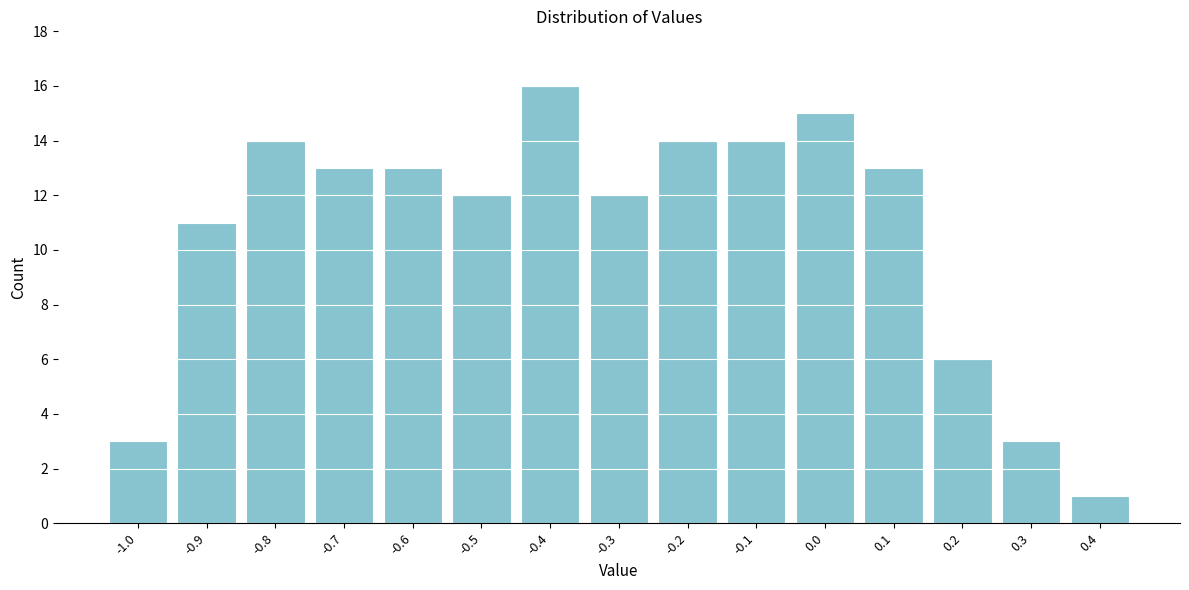

Reading left to right, transcribe this chart: for each bar, give the range it covers on the x-axis and its height. The values are not printed on the chart, so give them approximately, as read against the axis.

-1.05 to -0.95: 3
-0.95 to -0.85: 11
-0.85 to -0.75: 14
-0.75 to -0.65: 13
-0.65 to -0.55: 13
-0.55 to -0.45: 12
-0.45 to -0.35: 16
-0.35 to -0.25: 12
-0.25 to -0.15: 14
-0.15 to -0.05: 14
-0.05 to 0.05: 15
0.05 to 0.15: 13
0.15 to 0.25: 6
0.25 to 0.35: 3
0.35 to 0.45: 1